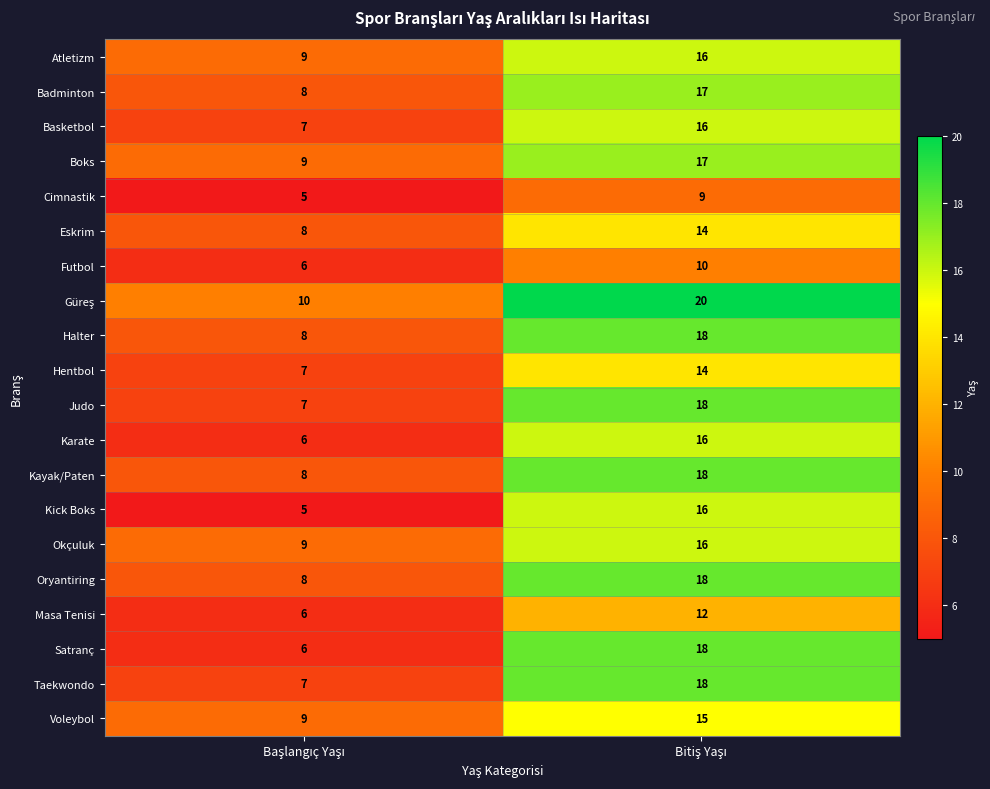

What is the sum of all Satranç values?

24